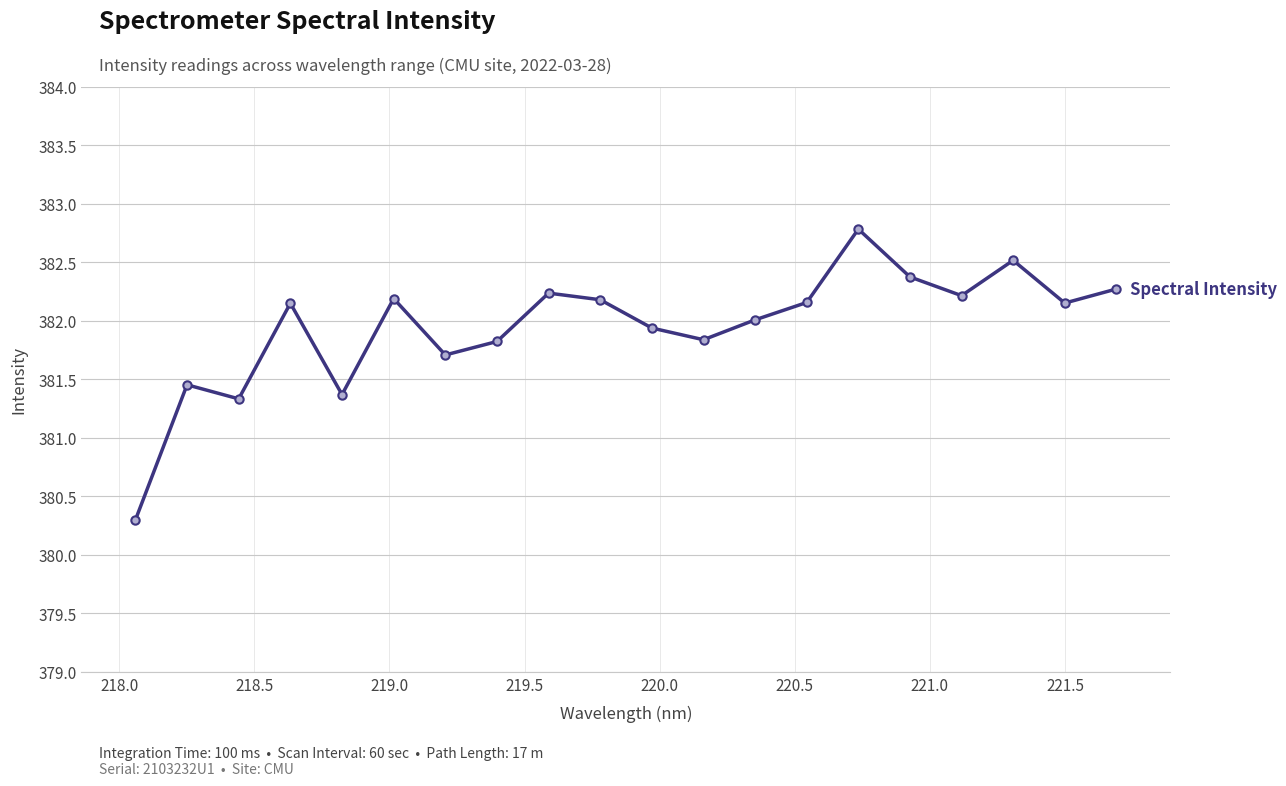

What is the greatest value displayed?

382.8